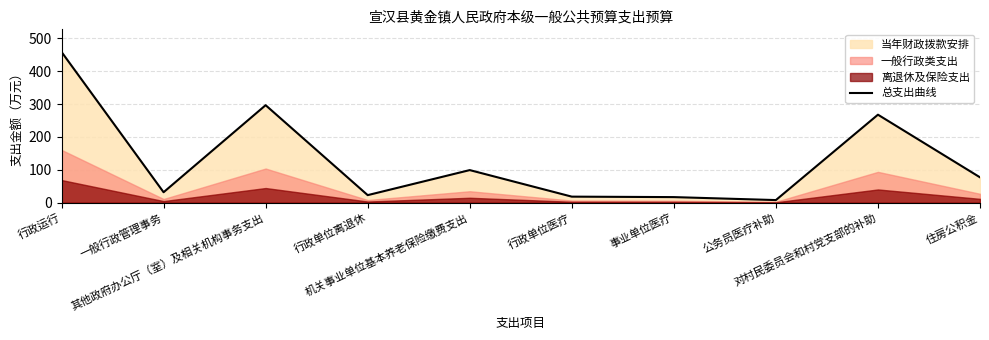

What is the ratio of the value at 行政单位医疗 to the value at 住房公积金?

0.2